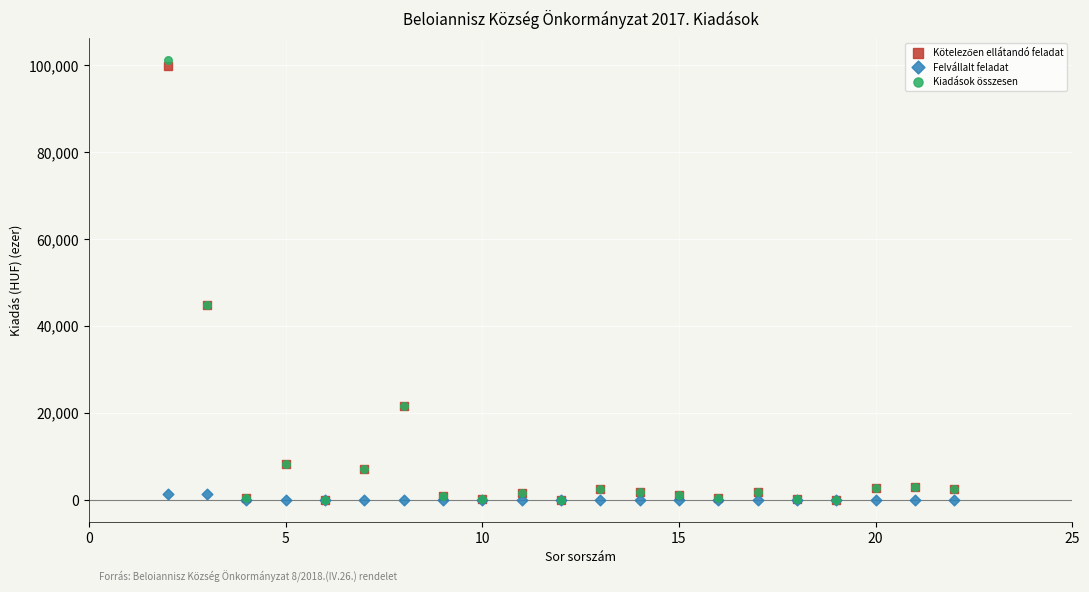

Which series reaches the maximum Y coordinate?

Kiadások összesen